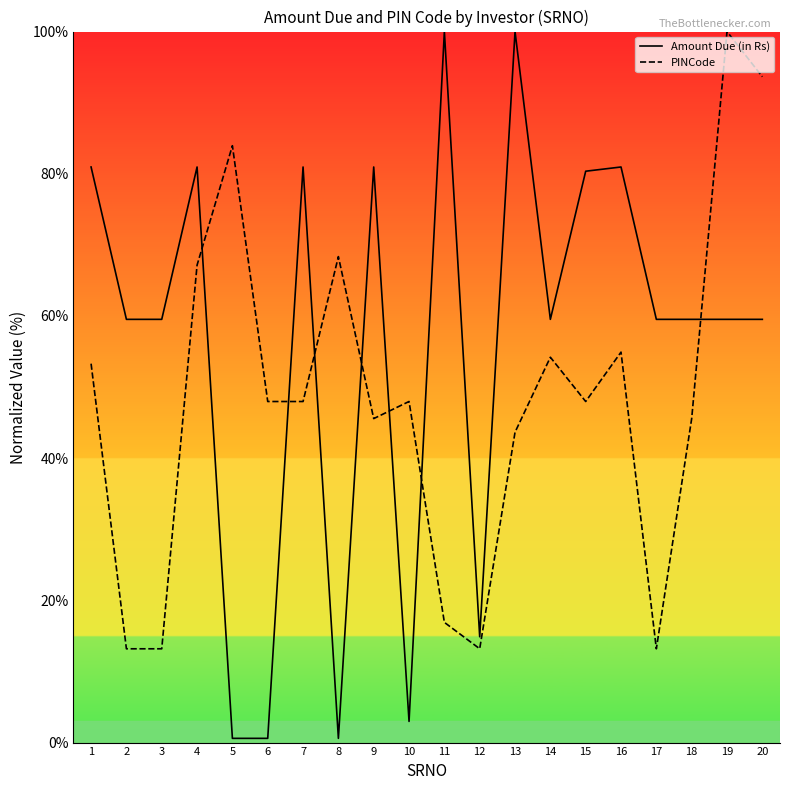

Read the PINCode value at 17.

13.2